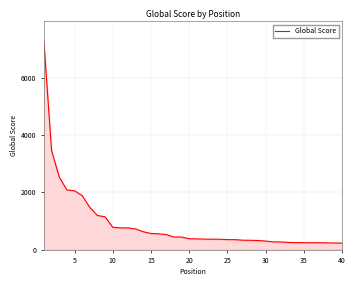

What is the smallest value displayed?

225